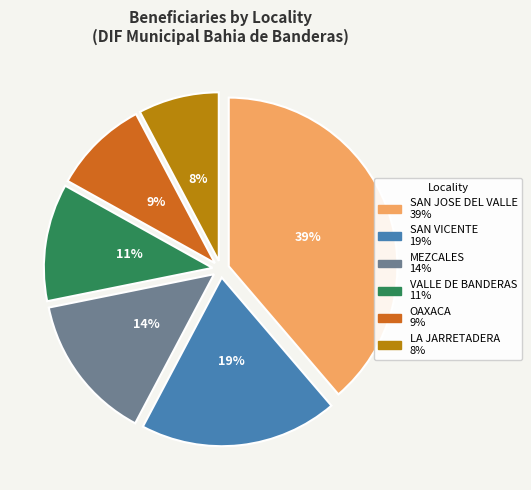

Count the number of slices in the pie.

6